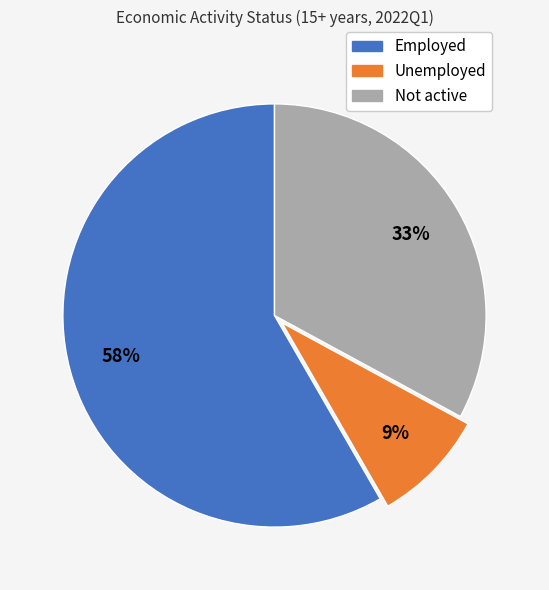

True or false: Not active accounts for 25% of the total.

False